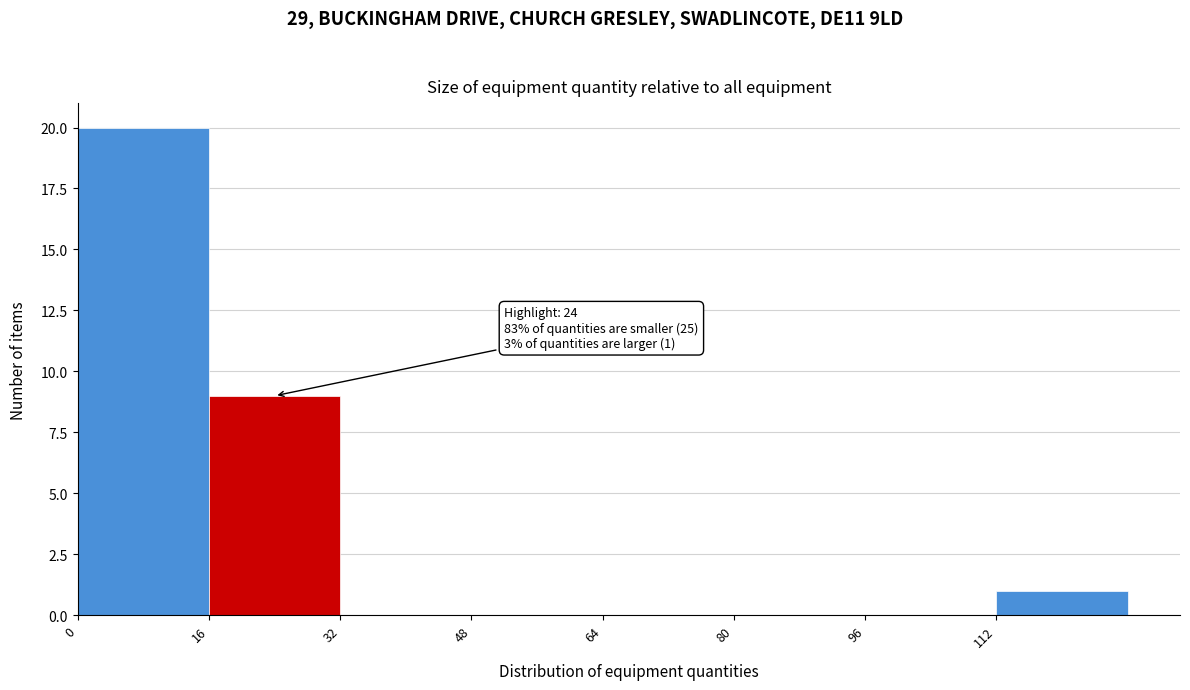

Which range on the x-axis has the tallest bar?

0 to 16